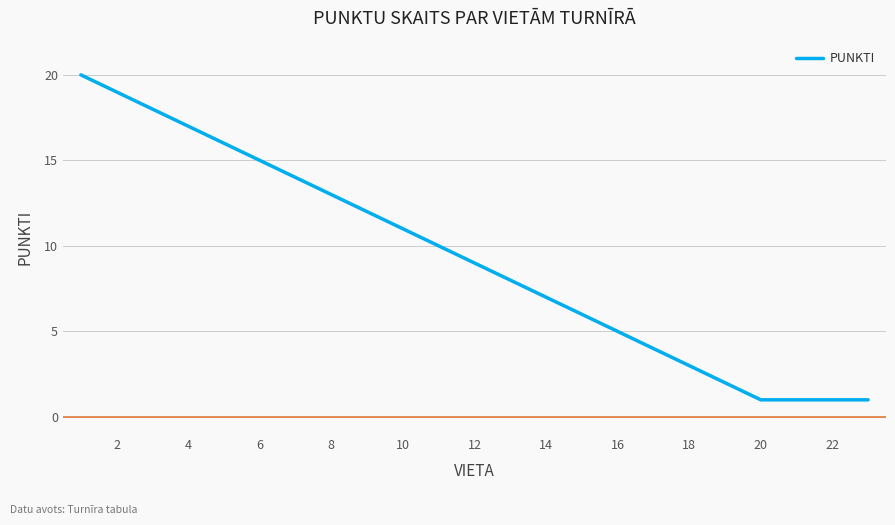

What is the difference between the maximum and minimum values?

19